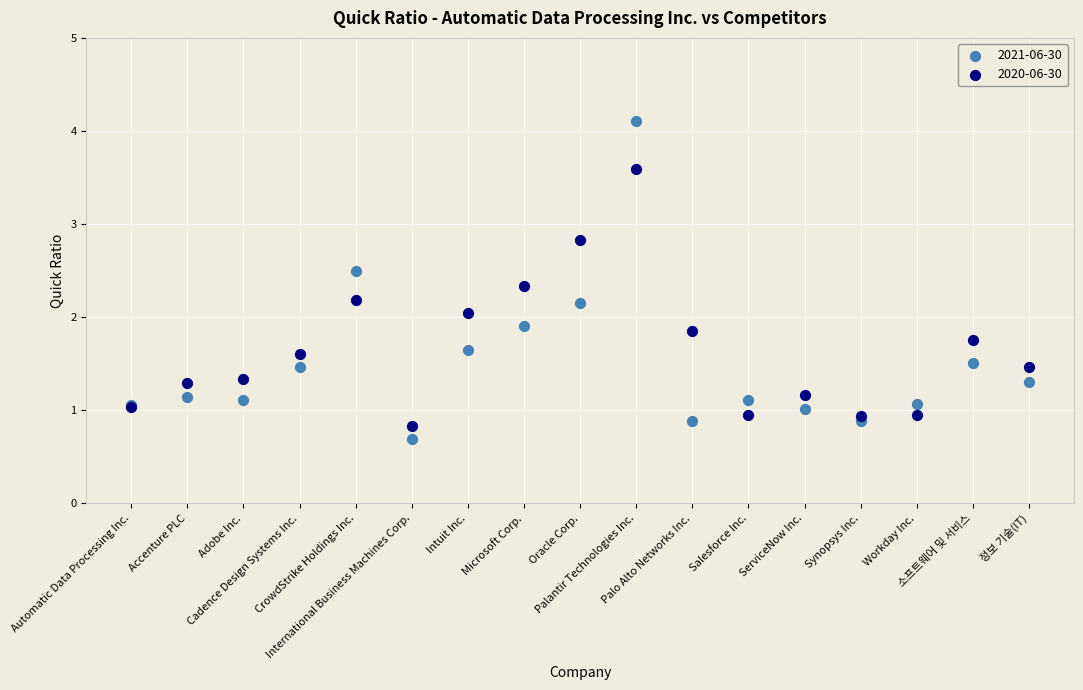

Which series has the widest spread of Y values?

2021-06-30